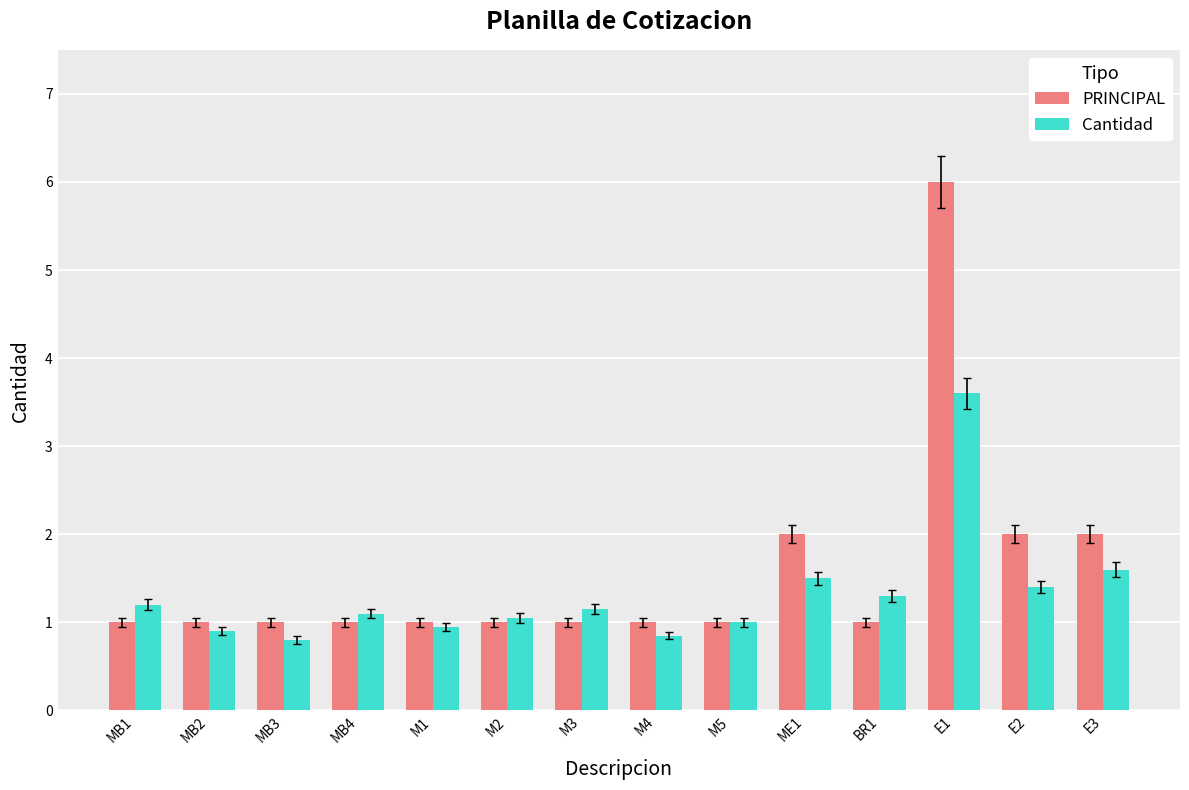

True or false: PRINCIPAL has a value of 1.0 at M2.

True